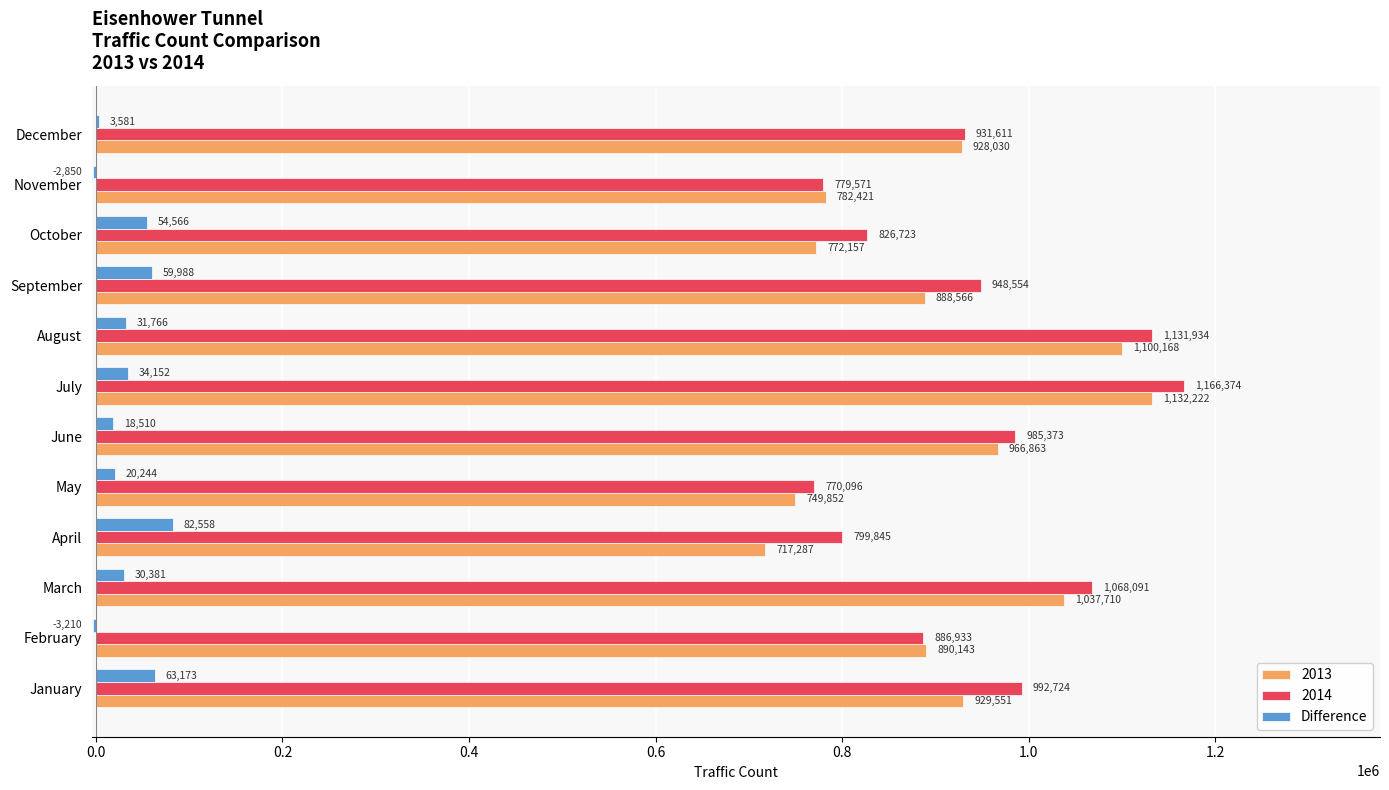

At which label is 2013 closest to 924754?

December